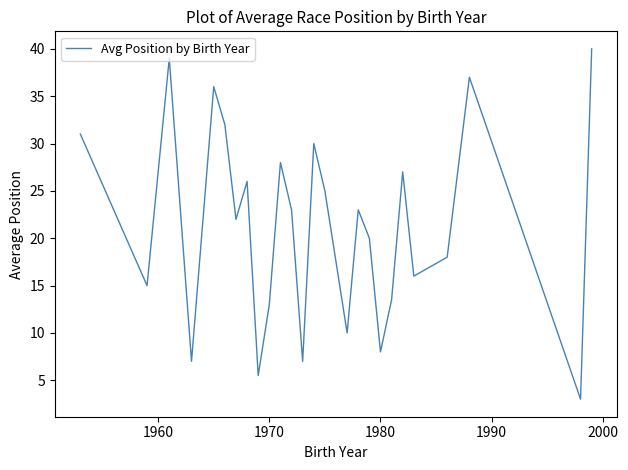

What is the difference between the maximum and minimum values?

37.0